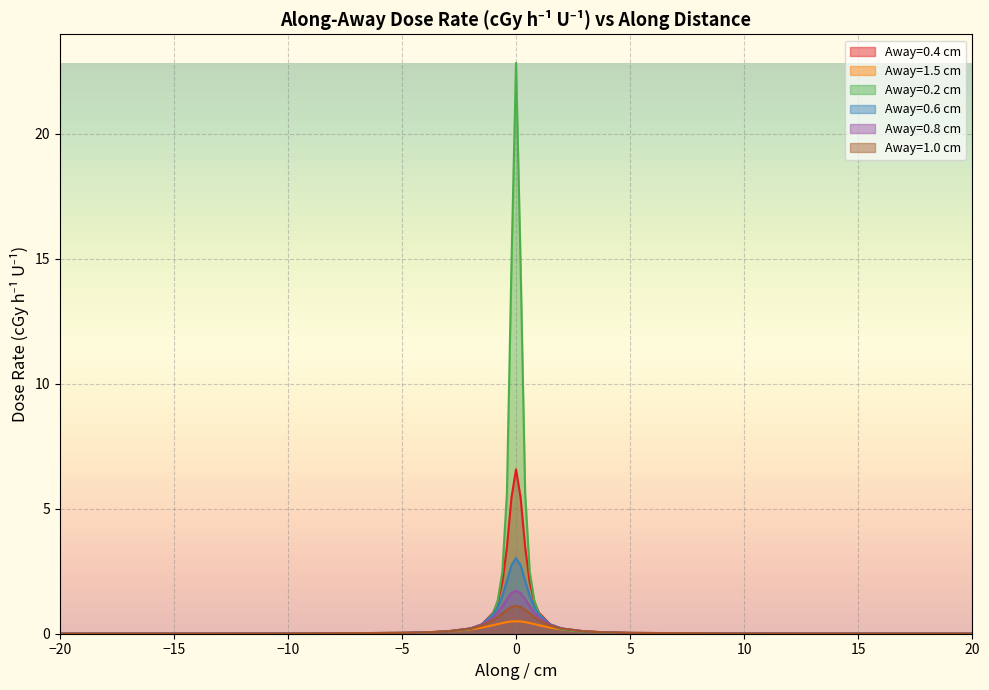

In Away=0.8 cm, how many points are higher than both neighbors (excluding endpoints)?

1